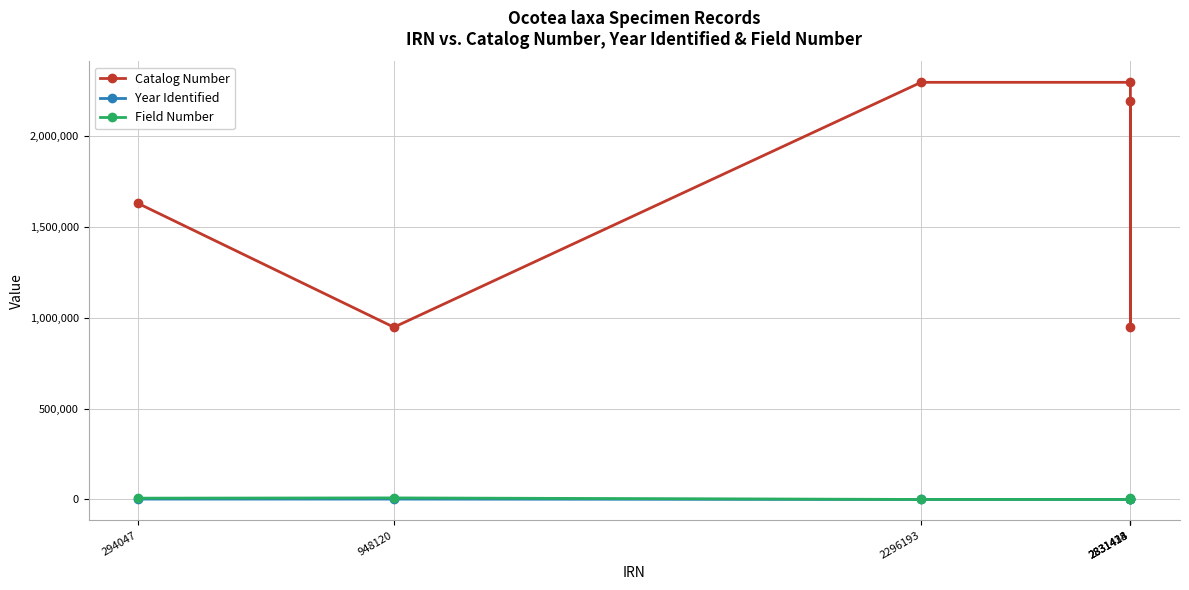

True or false: Year Identified and Catalog Number cross at least once.

False